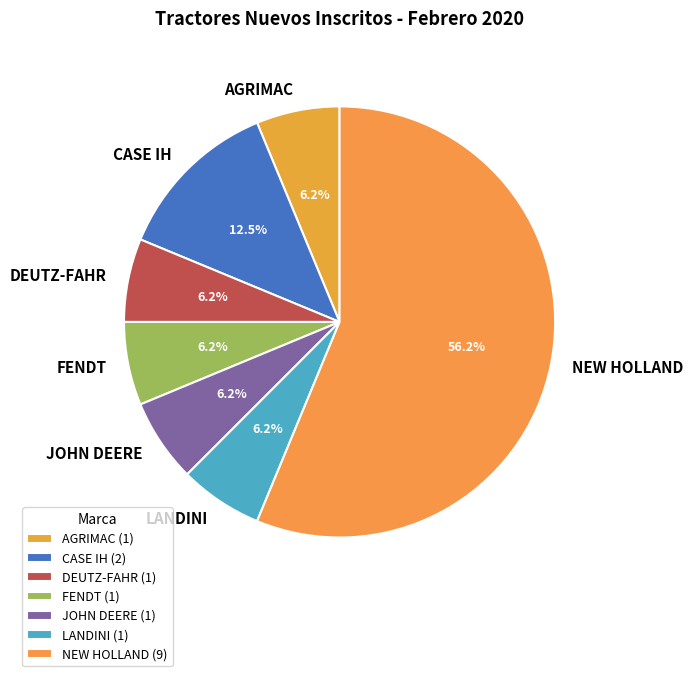

Approximately how many times larger is the value at FENDT compared to JOHN DEERE?

1.0